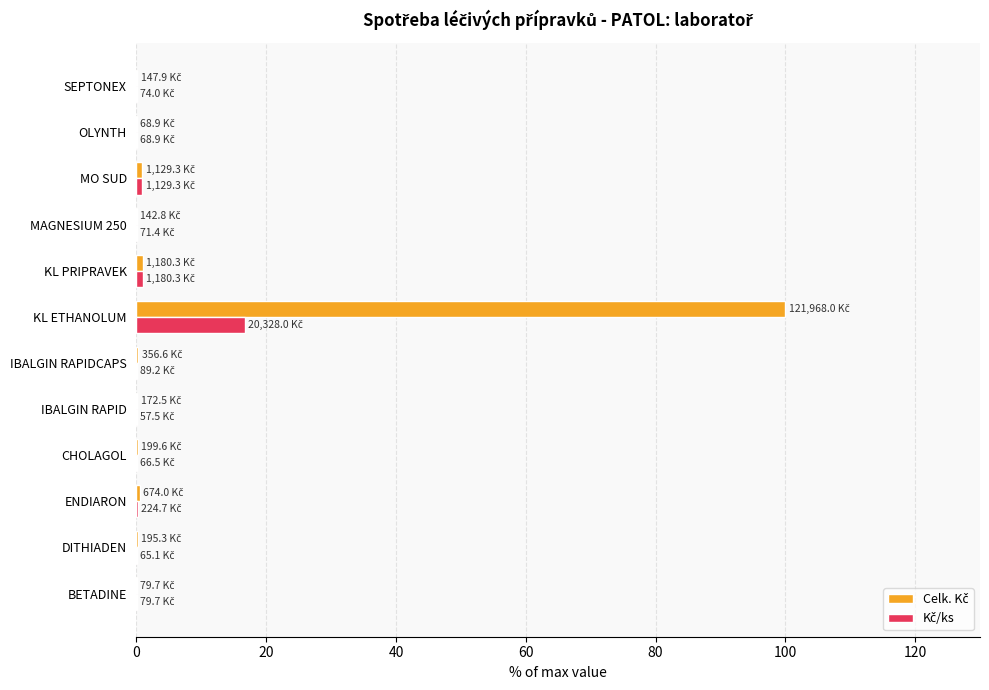

What is the total value across all series at KL ETHANOLUM?

116.7